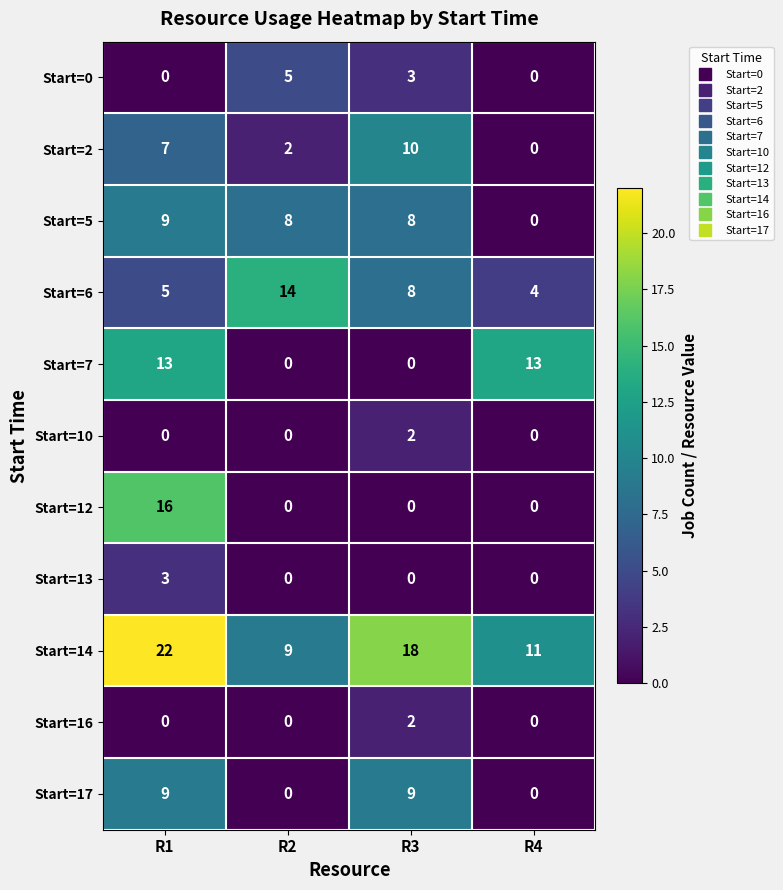

Count the number of data series in this chart.

11